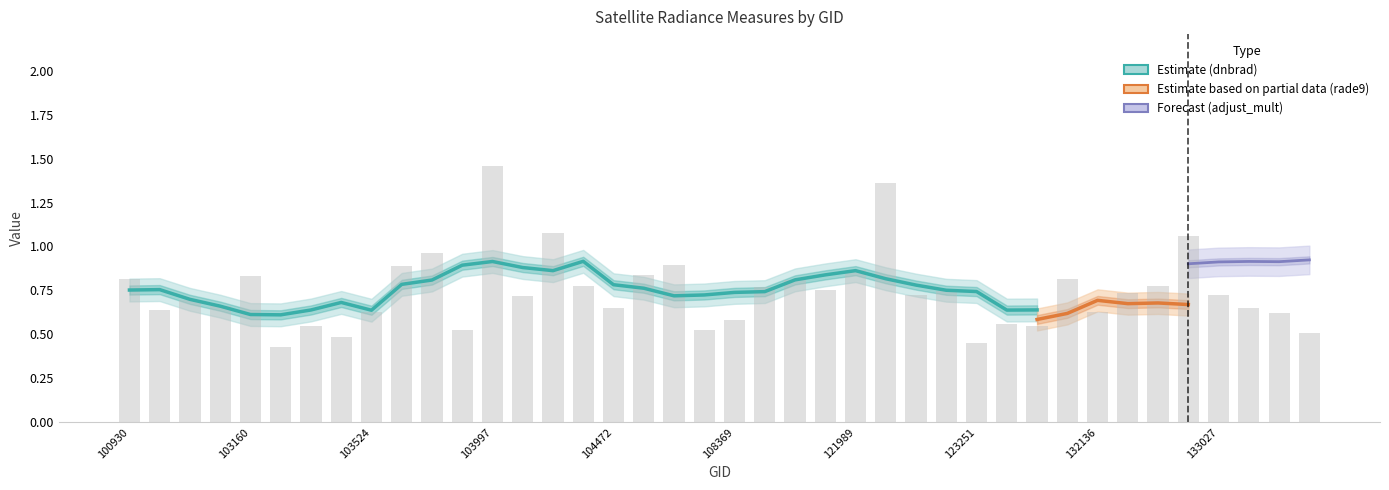

At which category is the sum across all series the highest?

103997